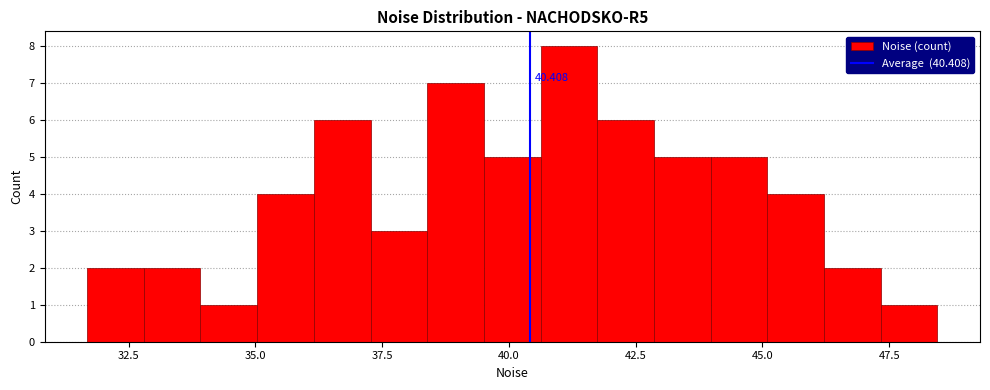

Around what value on the x-axis is the tallest bar? Give the approximate position of its centre, as read against the axis.

41.0